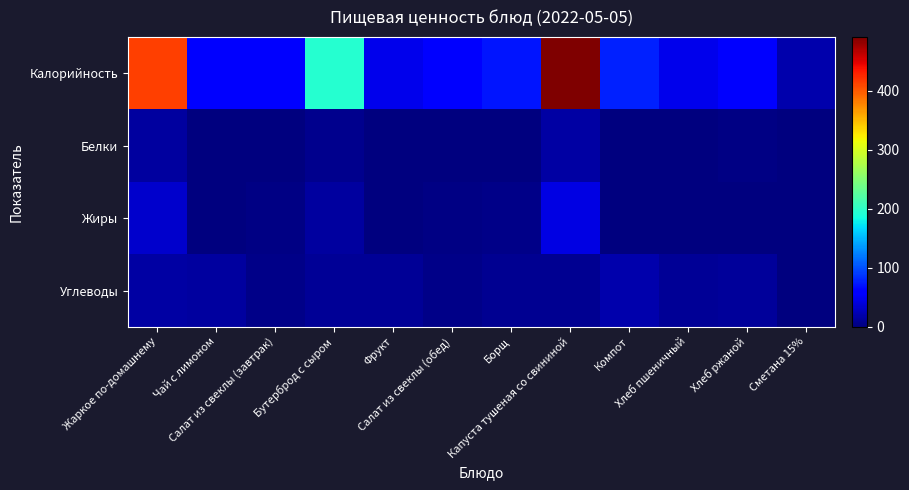

Which category has the highest value across all series?

Капуста тушеная со свининой